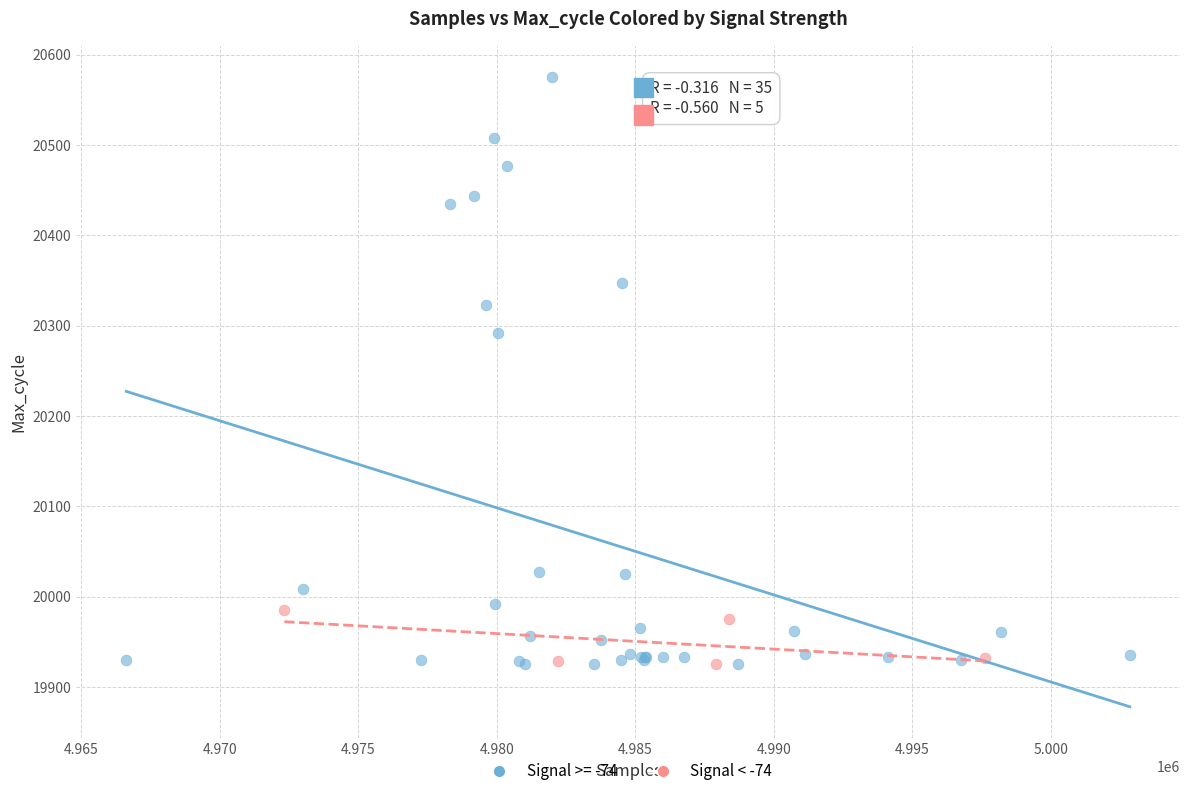

Which series has the largest Y range (max minus min)?

Signal >= -74